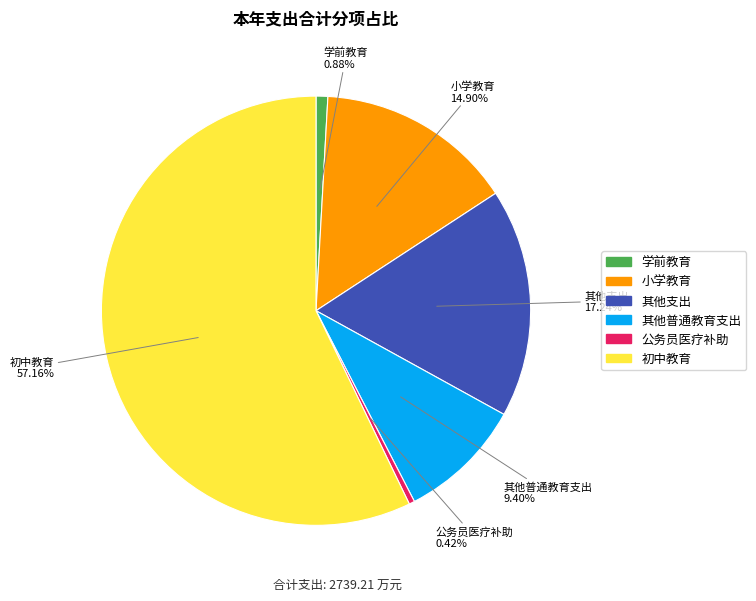

What percentage is the 其他支出 slice, to the nearest percent?

17%